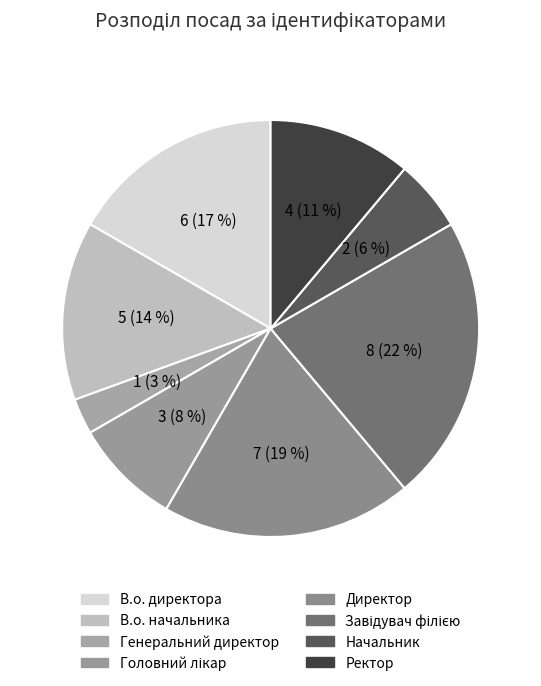

The Завідувач філією slice represents 11% of the pie. True or false?

False